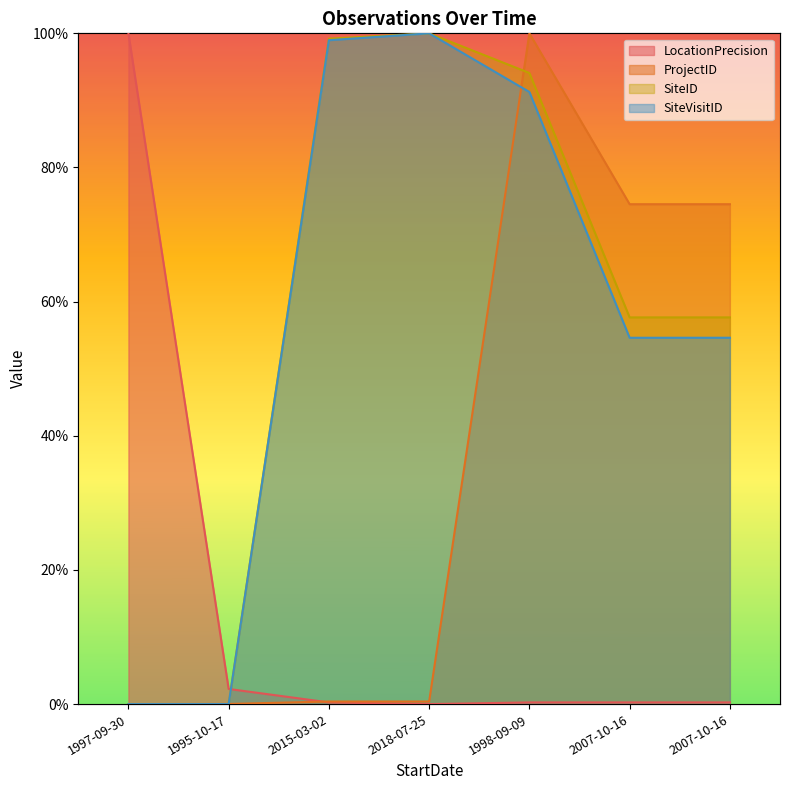

Reading right to left, list all the values displayed in this chart.

LocationPrecision: 2007-10-16=0.3	2007-10-16=0.3	1998-09-09=0.3	2018-07-25=0.0	2015-03-02=0.3	1995-10-17=2.3	1997-09-30=100.0
ProjectID: 2007-10-16=74.5	2007-10-16=74.5	1998-09-09=100.0	2018-07-25=0.4	2015-03-02=0.4	1995-10-17=0.0	1997-09-30=0.0
SiteID: 2007-10-16=57.7	2007-10-16=57.6	1998-09-09=94.1	2018-07-25=100.0	2015-03-02=99.2	1995-10-17=0.0	1997-09-30=0.0
SiteVisitID: 2007-10-16=54.6	2007-10-16=54.6	1998-09-09=91.3	2018-07-25=100.0	2015-03-02=99.0	1995-10-17=0.0	1997-09-30=0.0